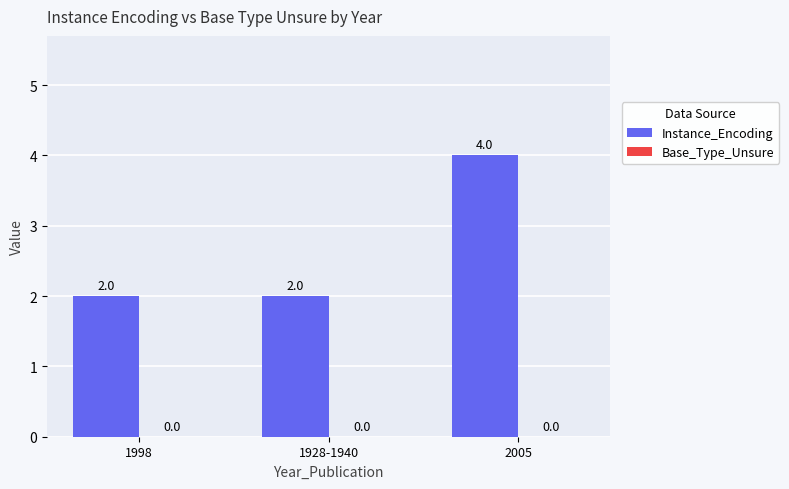

The chart shows a value of 4 at 2005. True or false?

True